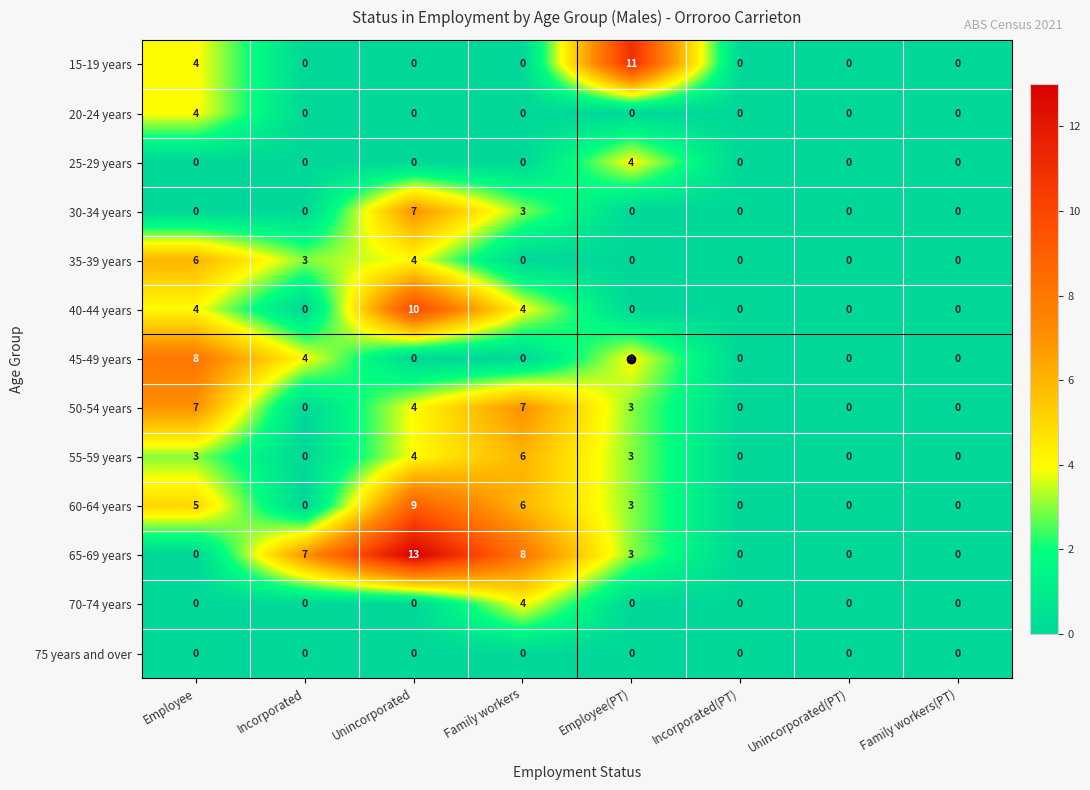

Which series has the largest total across all categories?

65-69 years